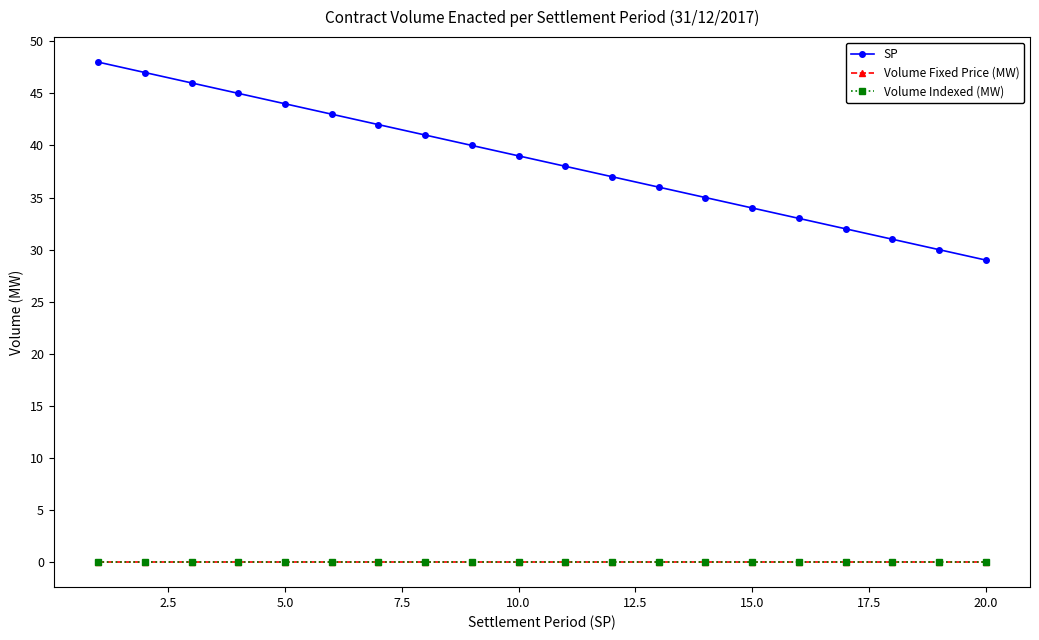

True or false: Volume Fixed Price (MW) and Volume Indexed (MW) intersect in this chart.

False